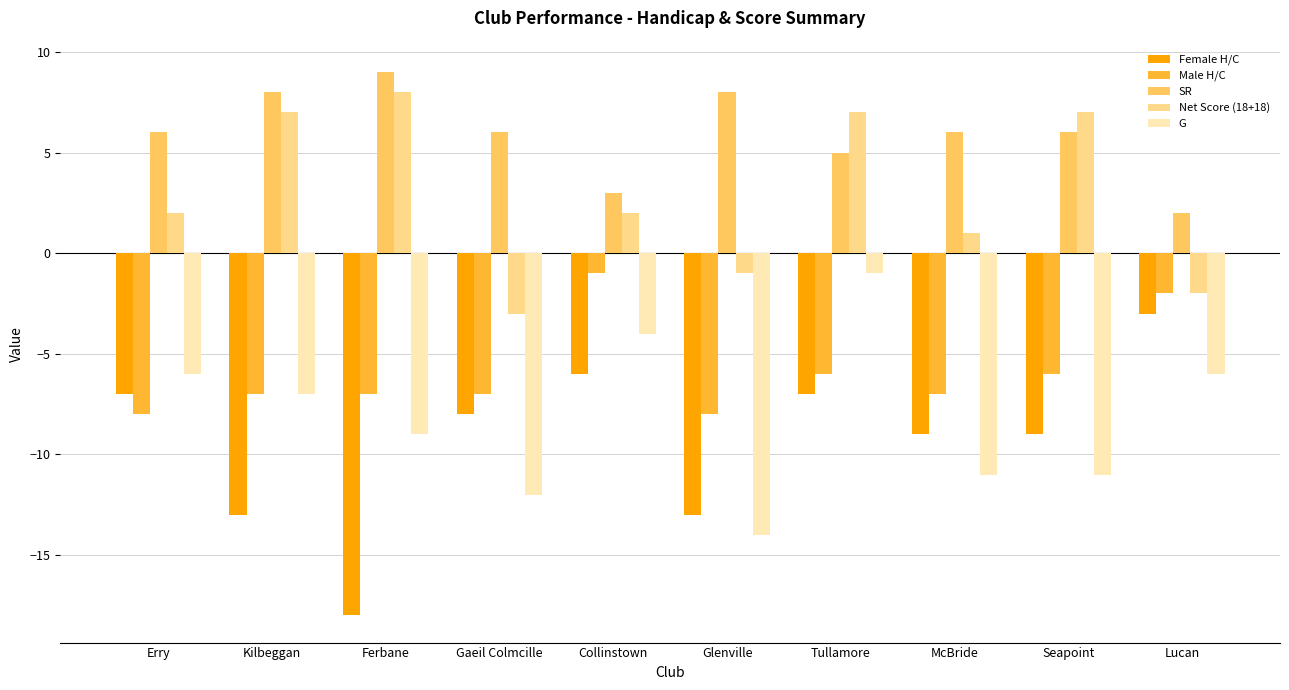

Where is SR nearest to the value 5?

Tullamore